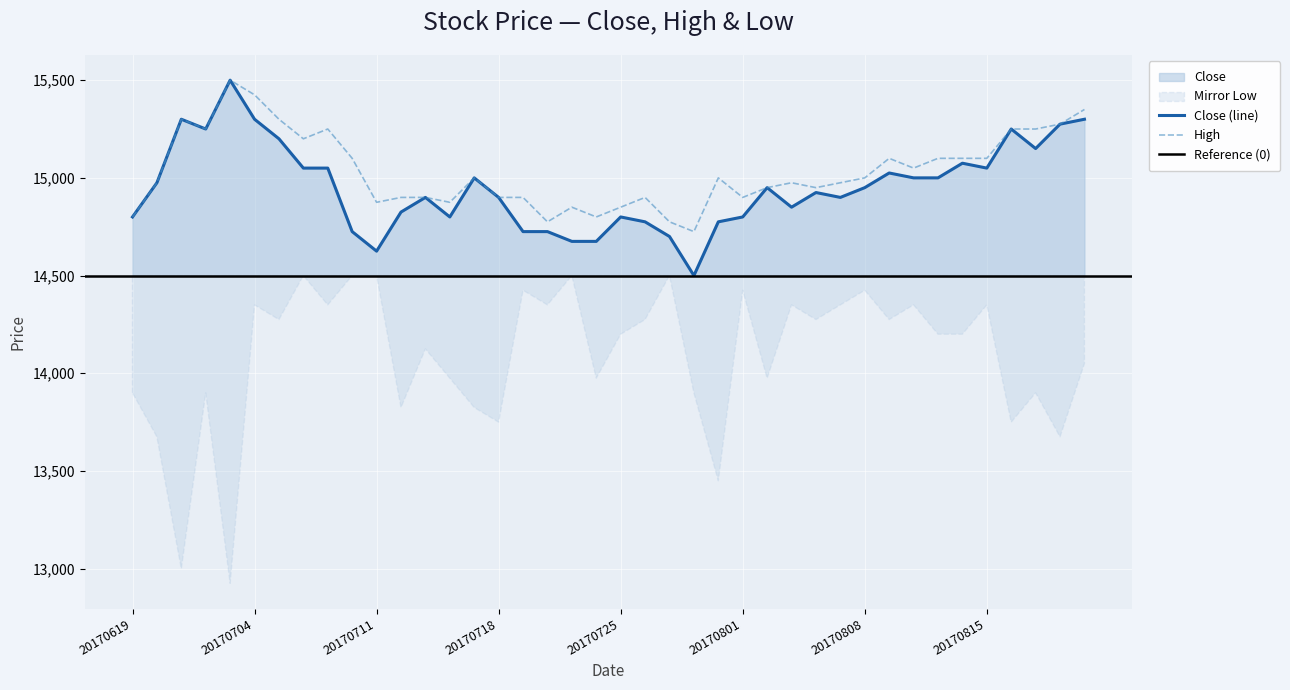

Reading right to left, list all the values displayed in this chart.

Close: 800	775	650	750	550	575	500	500	525	450	400	425	350	450	300	275	0	200	275	300	175	175	225	225	400	500	300	400	325	125	225	550	550	700	800	1000	750	800	475	300
High: 850	775	750	750	600	600	600	550	600	500	475	450	475	450	400	500	225	275	400	350	300	350	275	400	400	500	375	400	400	375	600	750	700	800	925	1000	750	800	475	300